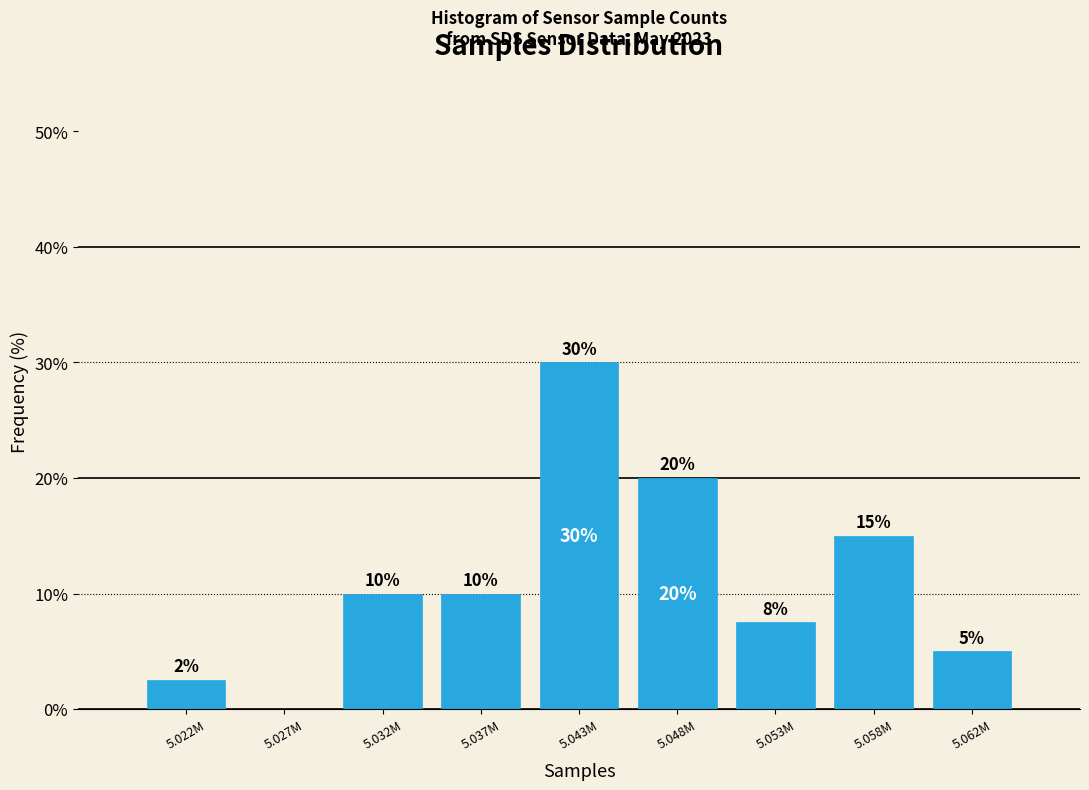

Which category has the highest value across all series?

5.043M